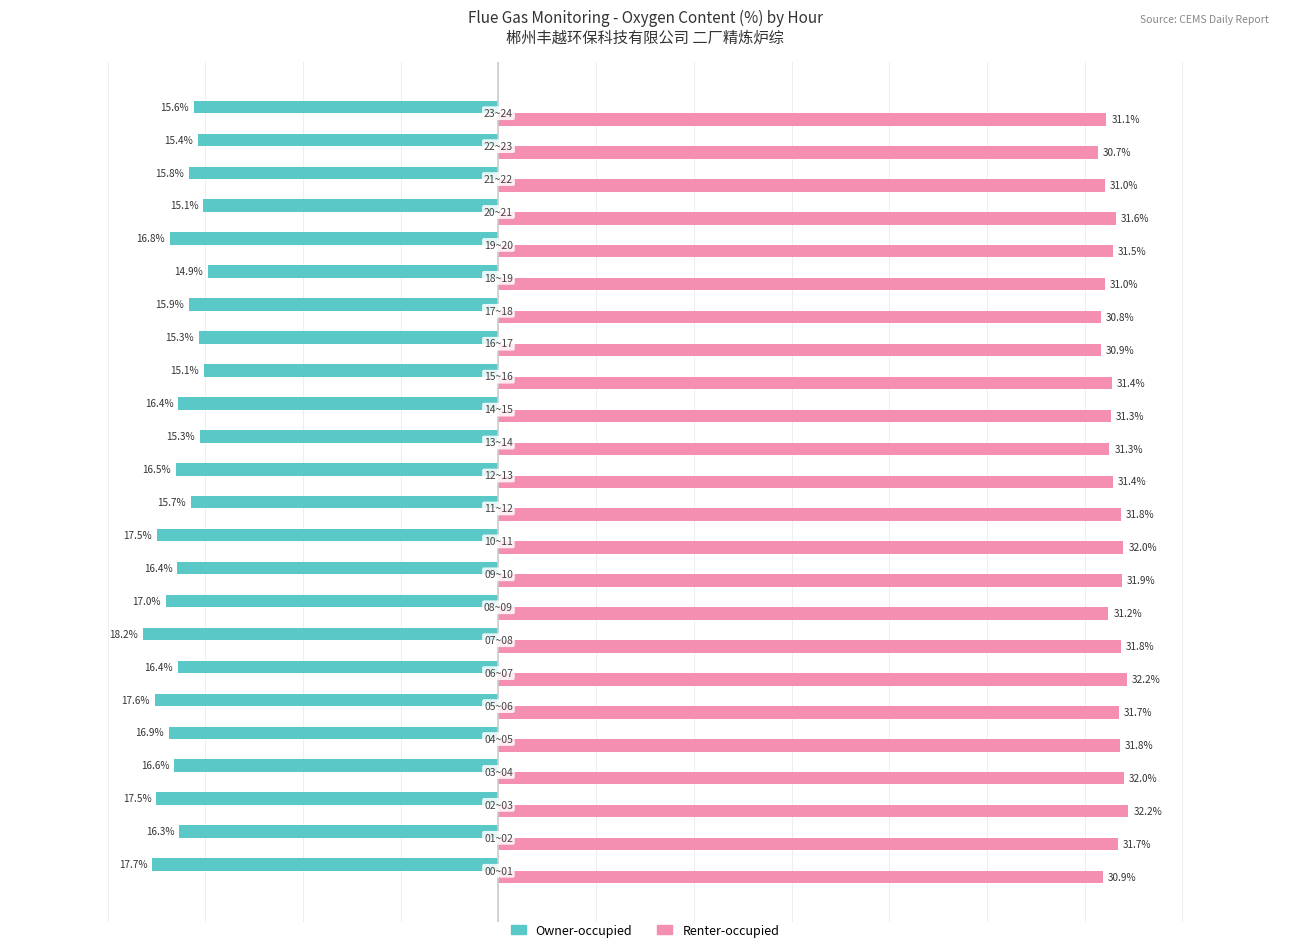

List the series in order of their overall mean, highest first.

Renter-occupied, Owner-occupied